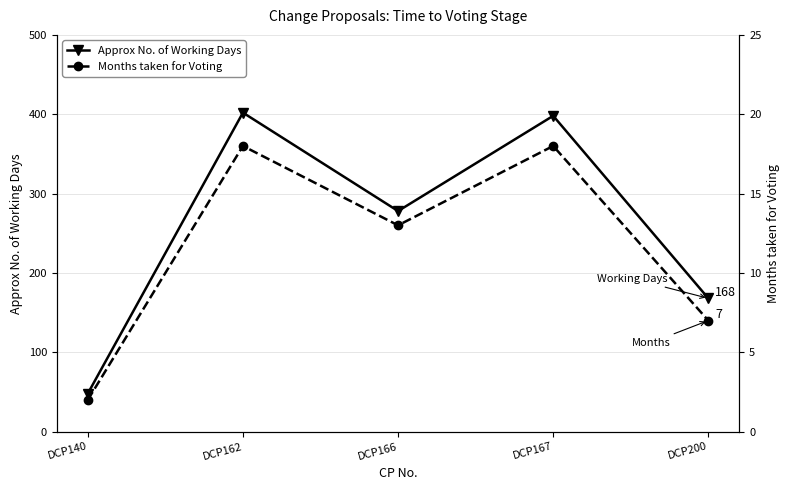

List the series in order of their overall mean, highest first.

Approx No. of Working Days, Months taken for Voting